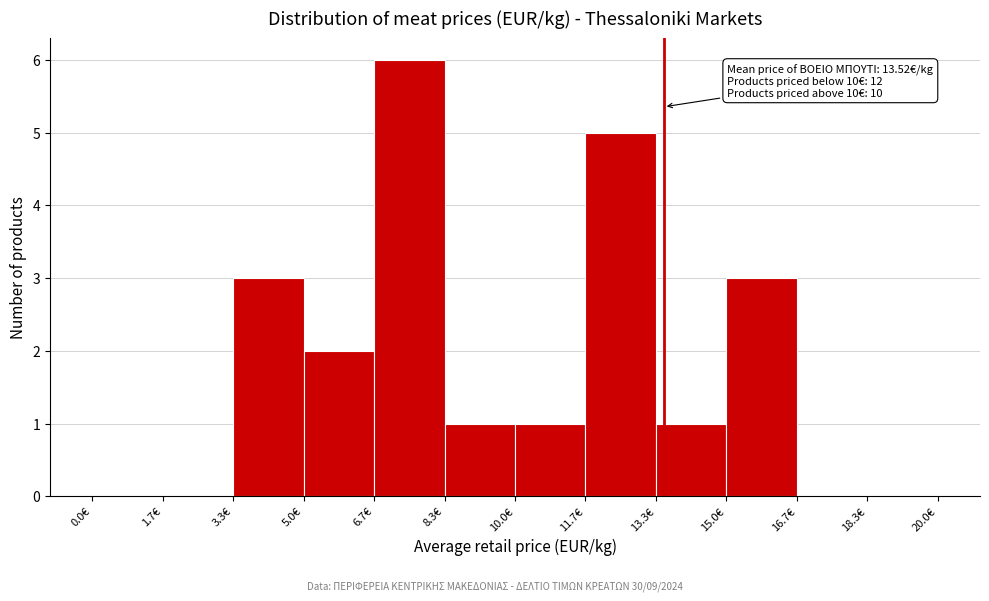

Over which range of the x-axis is the bar tallest?

6.6 to 8.4